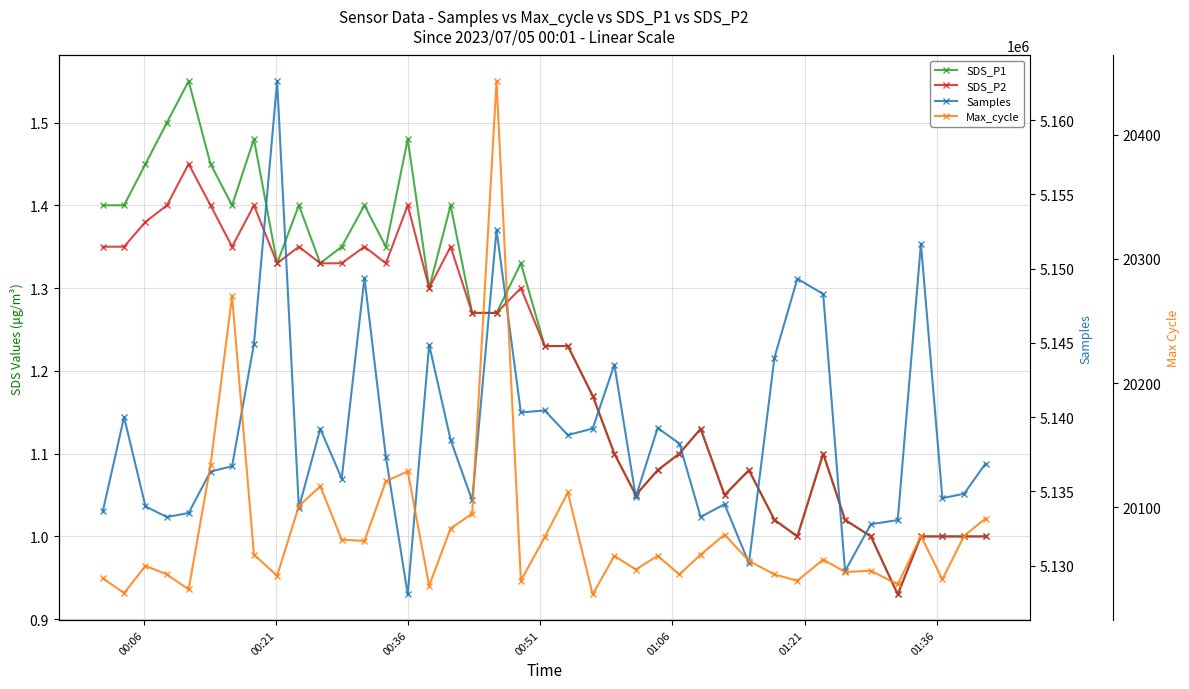

The SDS_P2 series shows 2.1 at 22. True or false?

False